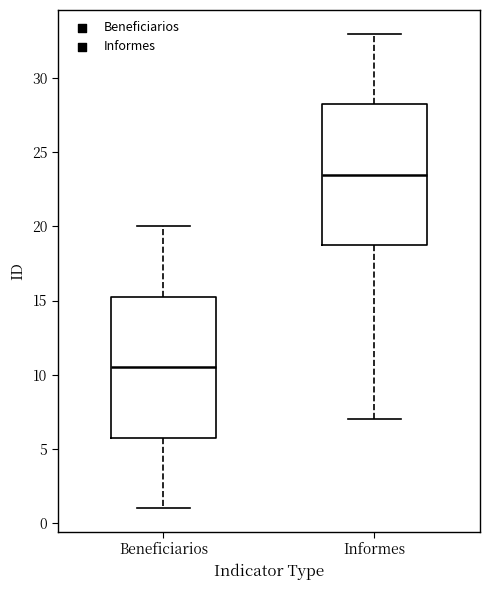

Which box has the lowest median line?

Beneficiarios